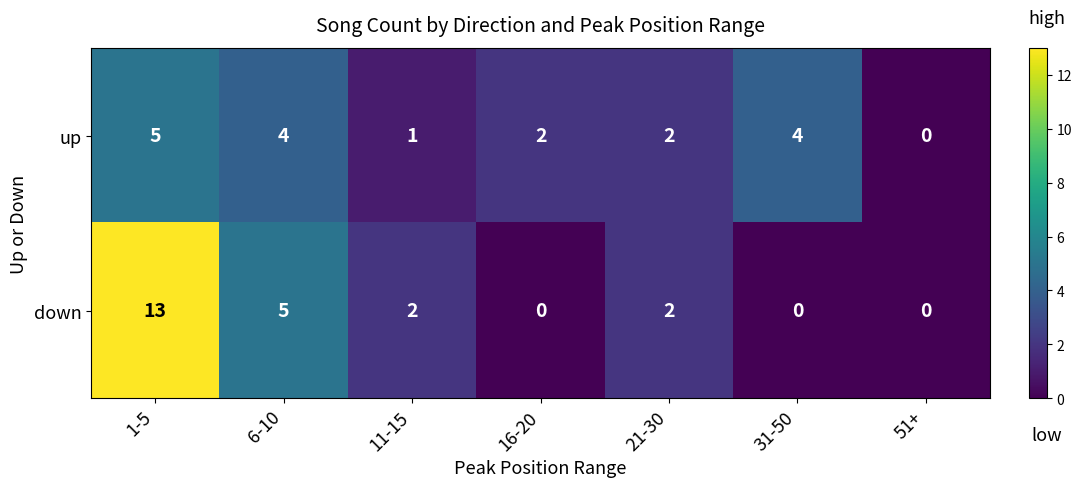

Which series has the largest total across all categories?

down